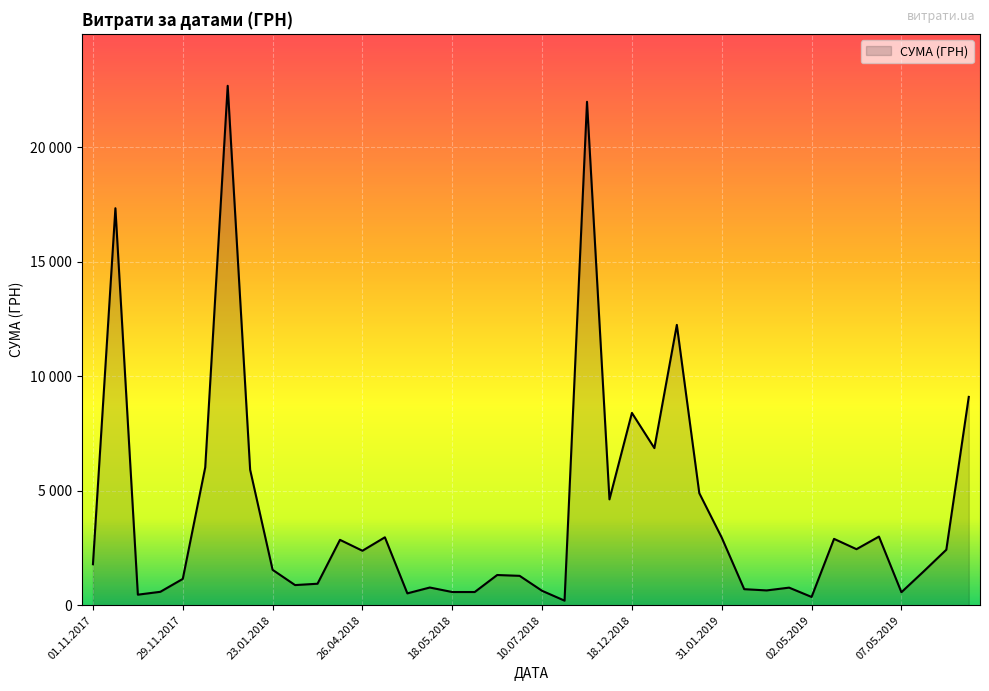

Does the chart display data point markers on the line(s)?

No